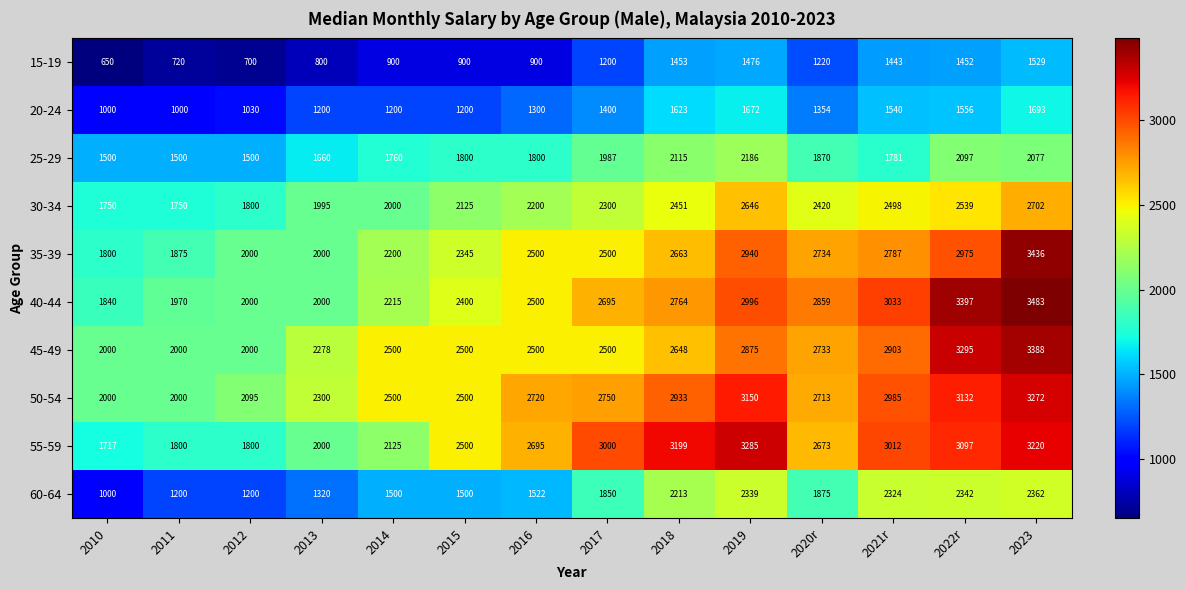

The value of 45-49 at 2011 is 2000. True or false?

True